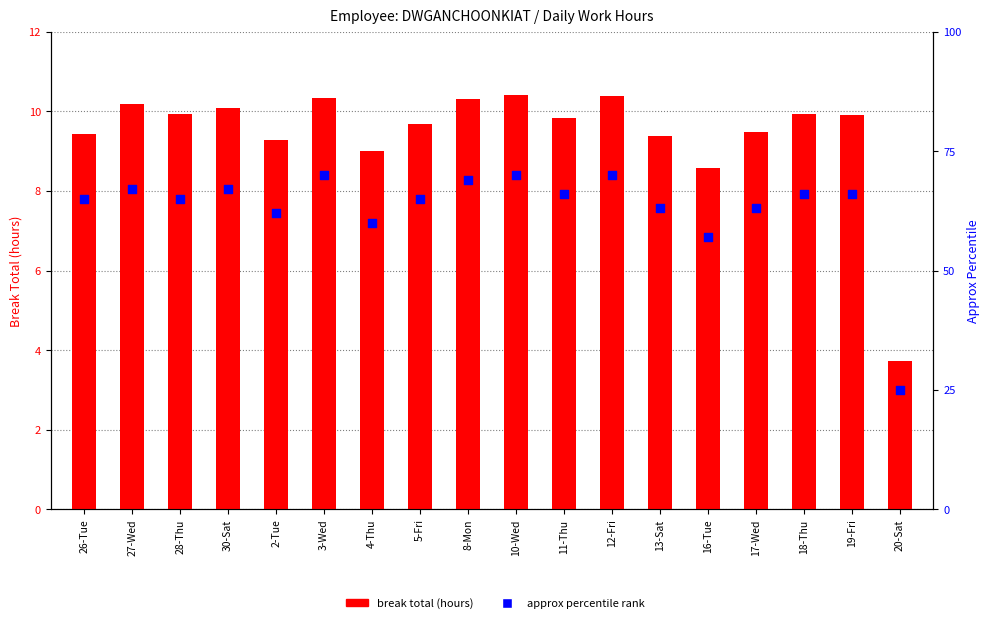

At how many categories does at least one series exceed 10?

18